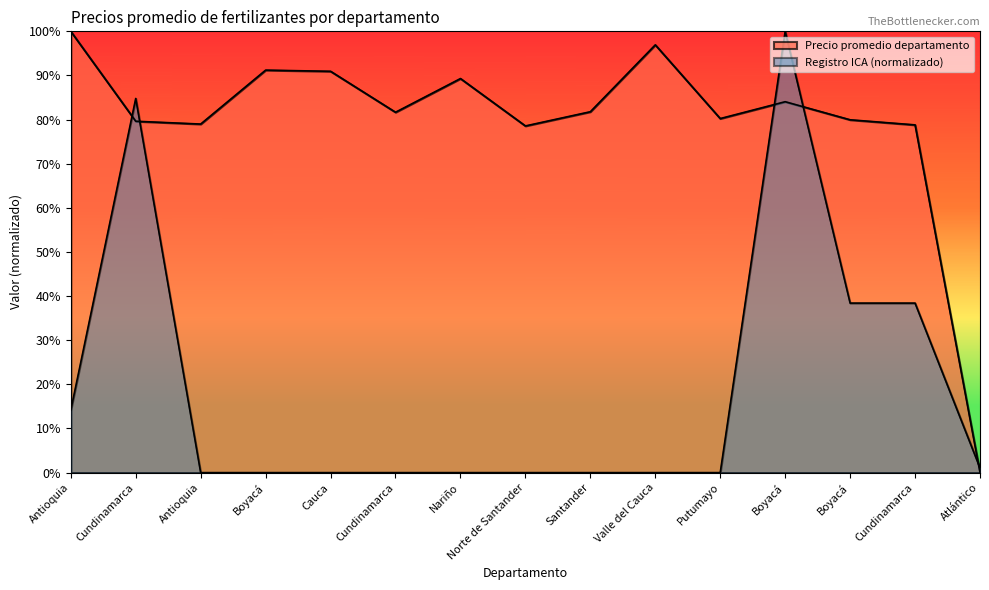

Where is the first local minimum for Precio promedio departamento?

Antioquia